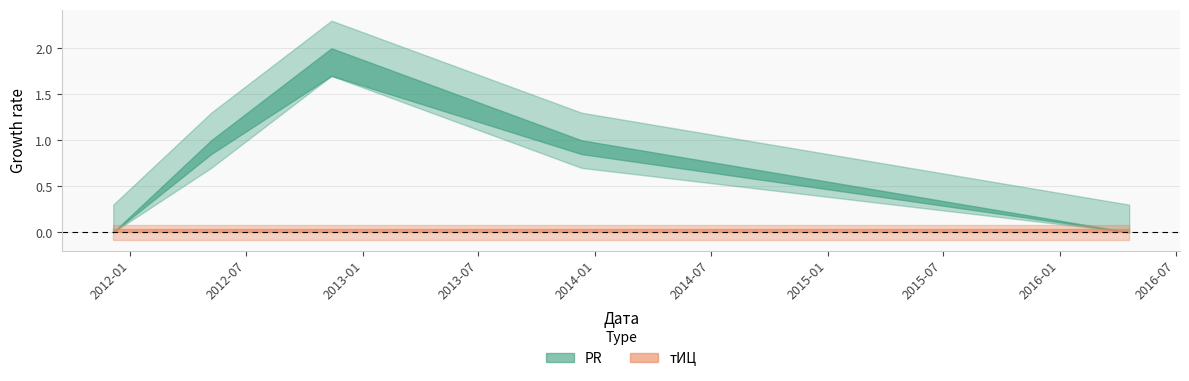

List the labels in order of PR value, smallest first.

2011-12-05, 2016-04-19, 2012-05-07, 2013-12-10, 2012-11-12